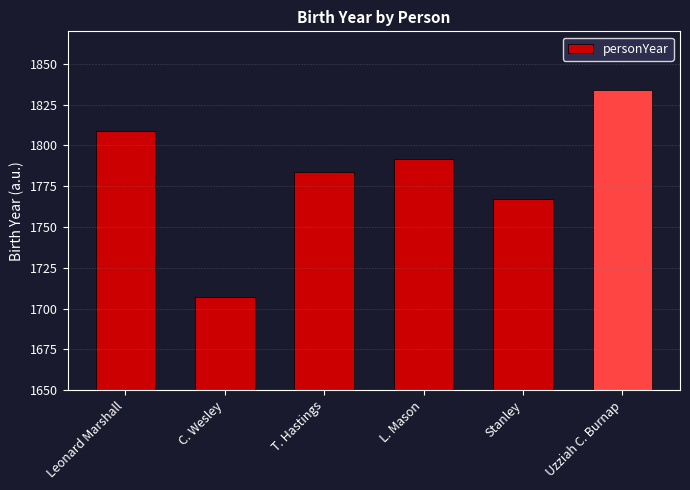

How many bars are there in total?

6